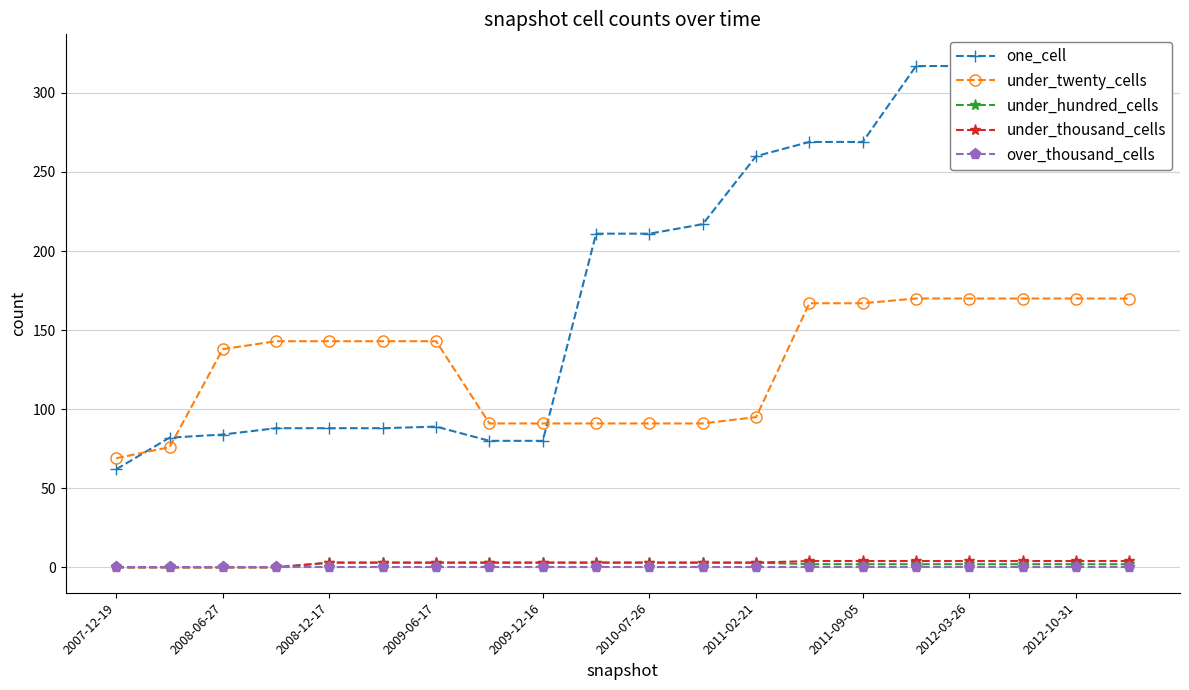

The value of under_twenty_cells at 2012-03-26 is 170. True or false?

True